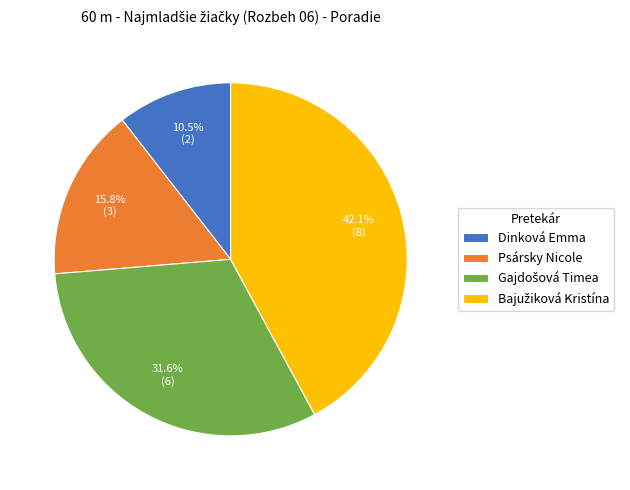

Which slice is the smallest?

Dinková Emma